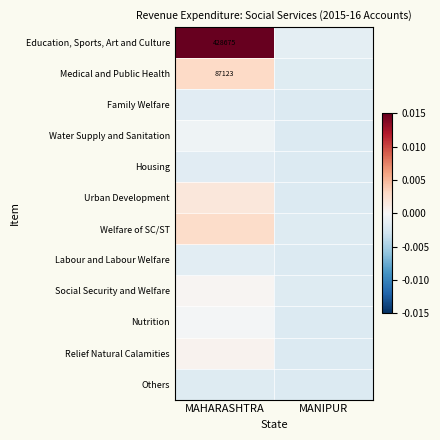

Is the value of Nutrition at MANIPUR greater than the value of Relief Natural Calamities at MAHARASHTRA?

No